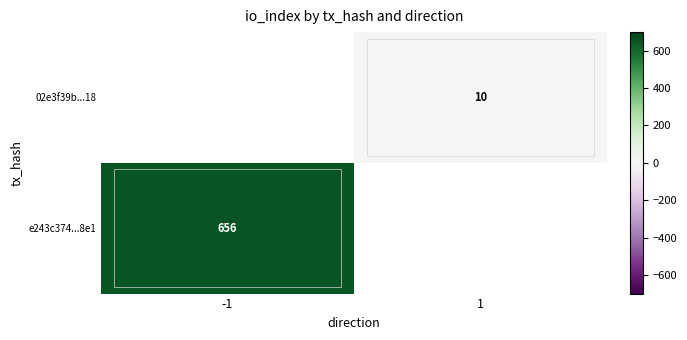

What is the greatest value displayed?

656.0